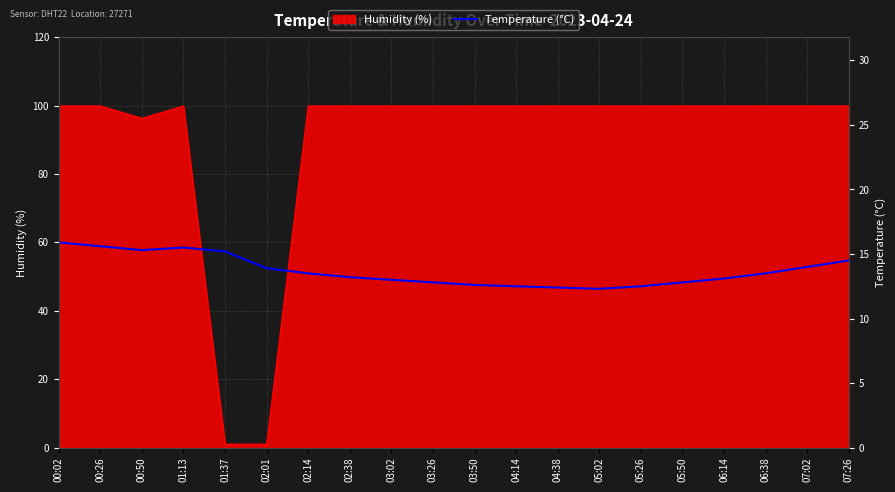

Rank the categories by value from highest to lowest.

00:02, 00:26, 01:13, 00:50, 01:37, 07:26, 07:02, 02:01, 02:14, 06:38, 02:38, 06:14, 03:02, 03:26, 05:50, 03:50, 04:14, 05:26, 04:38, 05:02